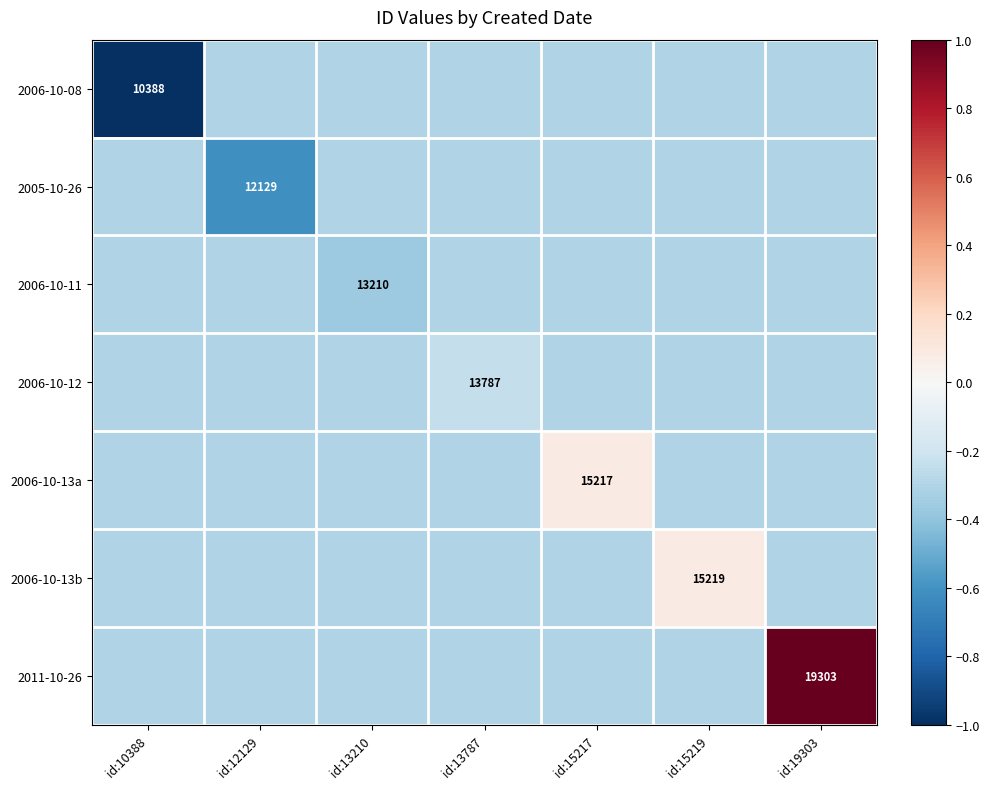

The value of 2005-10-26 at id:12129 is 12129.0. True or false?

True